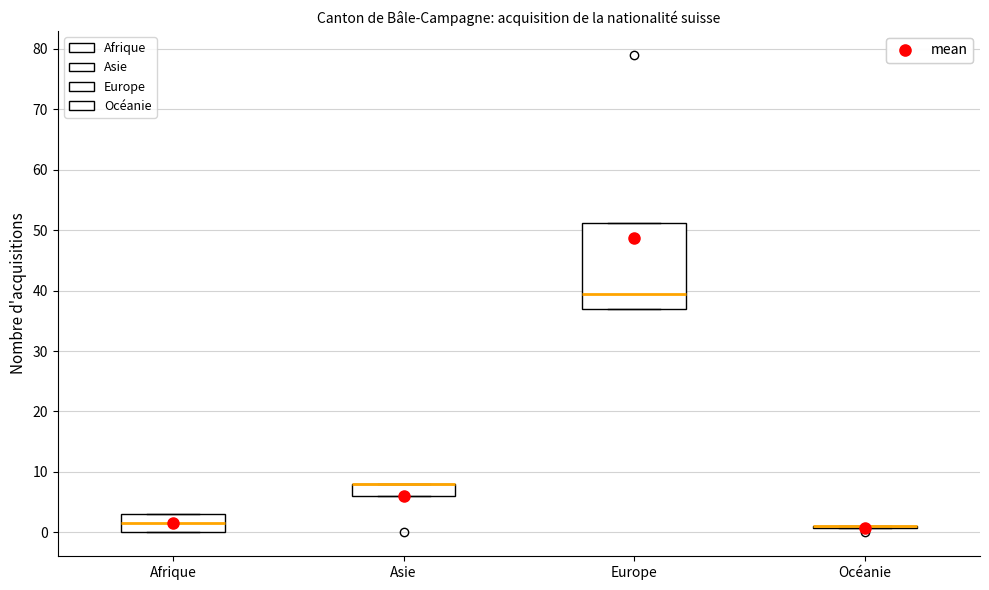

Reading left to right, transcribe this box plot: for each box, give where its median line is, the range the box spans, and where its two whiskers end, as read against the y-axis. The values are not printed on the chart, so give them approximately, as read against the axis.

Afrique: median 2, box 0 to 3, whiskers 0 to 3
Asie: median 8 (drawn on the box's upper edge), box 6 to 8, whiskers 6 to 8
Europe: median 40, box 37 to 51, whiskers 37 to 51
Océanie: box collapsed to a line at 1, whiskers 1 to 1